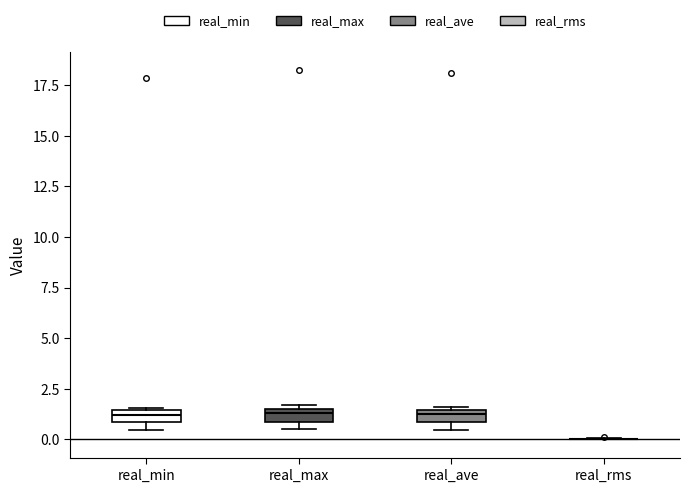

Where is the lower edge of the box for real_max on the y-axis? The values are not printed on the chart, so give them approximately, as read against the axis.

1.0